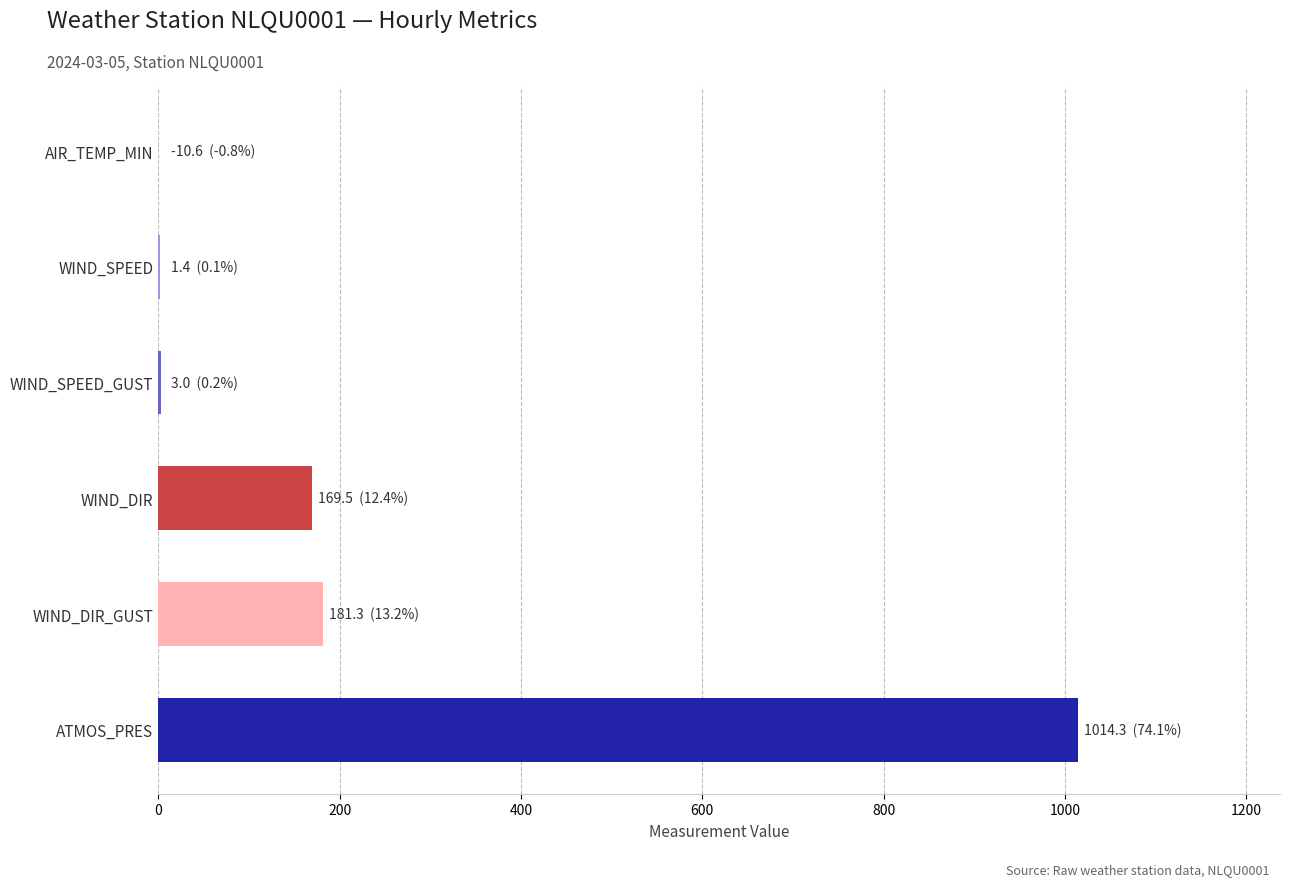

Is it true that the value at WIND_DIR is 93.6?

False